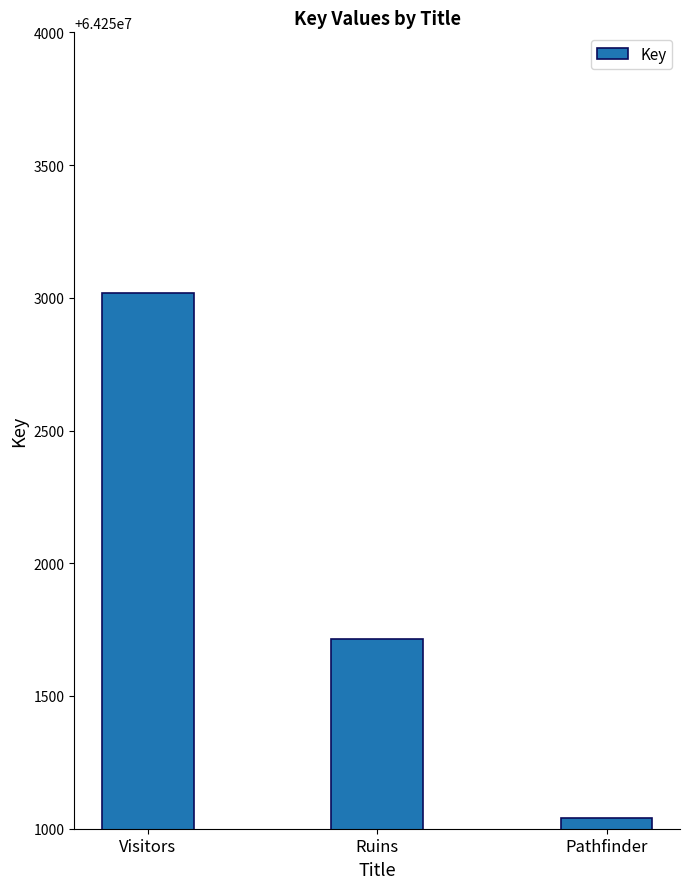

Reading left to right, what are all the values shown in this chart?

Visitors=64253017	Ruins=64251713	Pathfinder=64251039